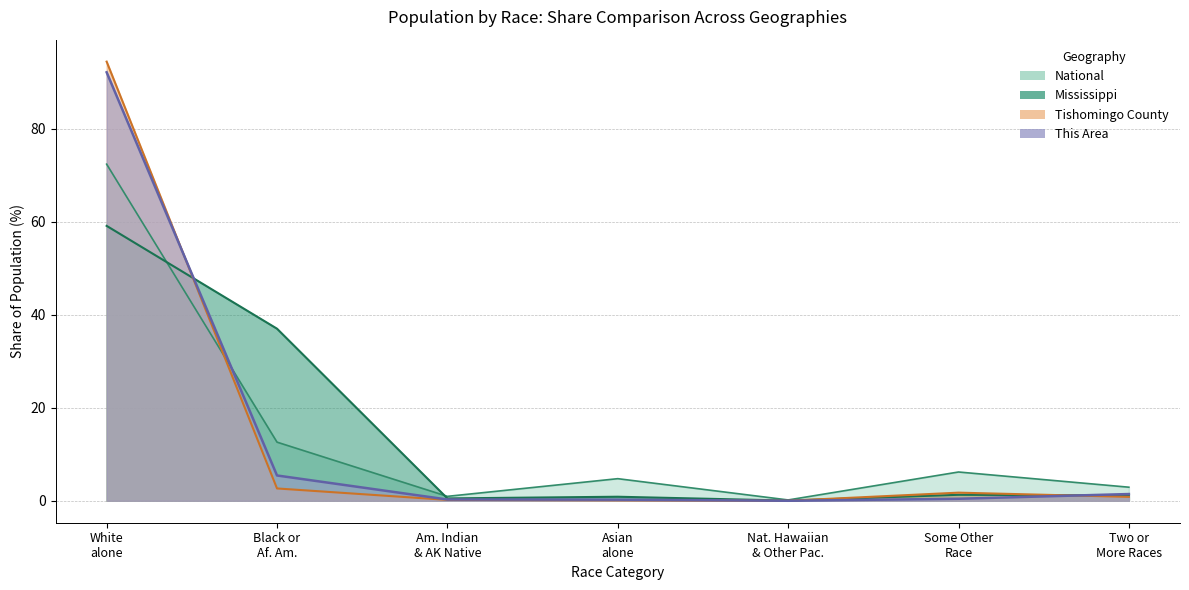

What is the difference between the Tishomingo County values at Black or Af. Am. and Asian alone?

2.5